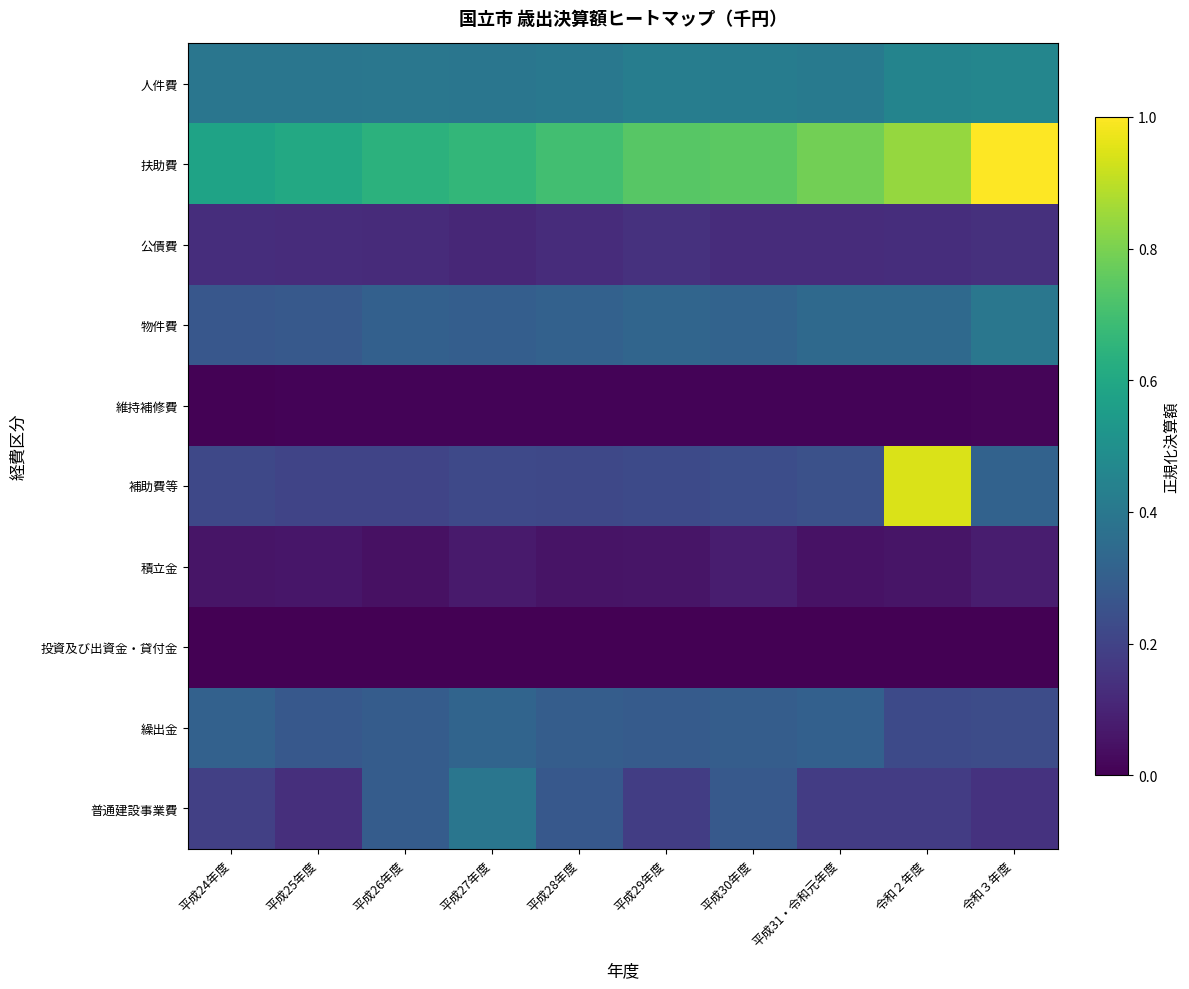

At which category does the chart reach its peak across all series?

令和３年度